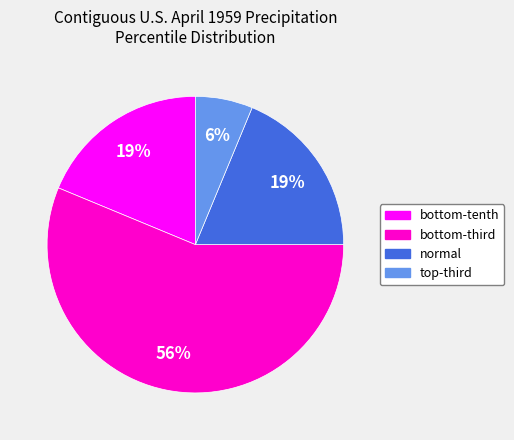

Count the number of slices in the pie.

4